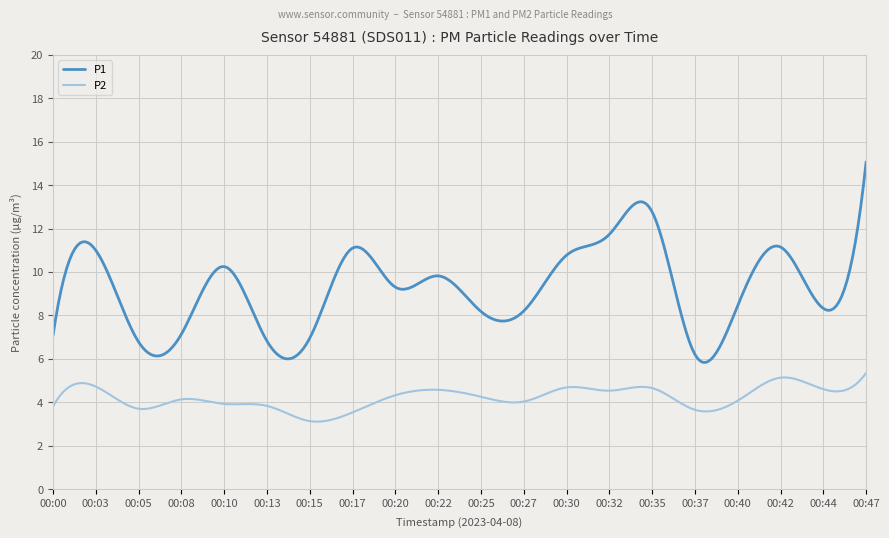

True or false: P2 and P1 intersect in this chart.

False